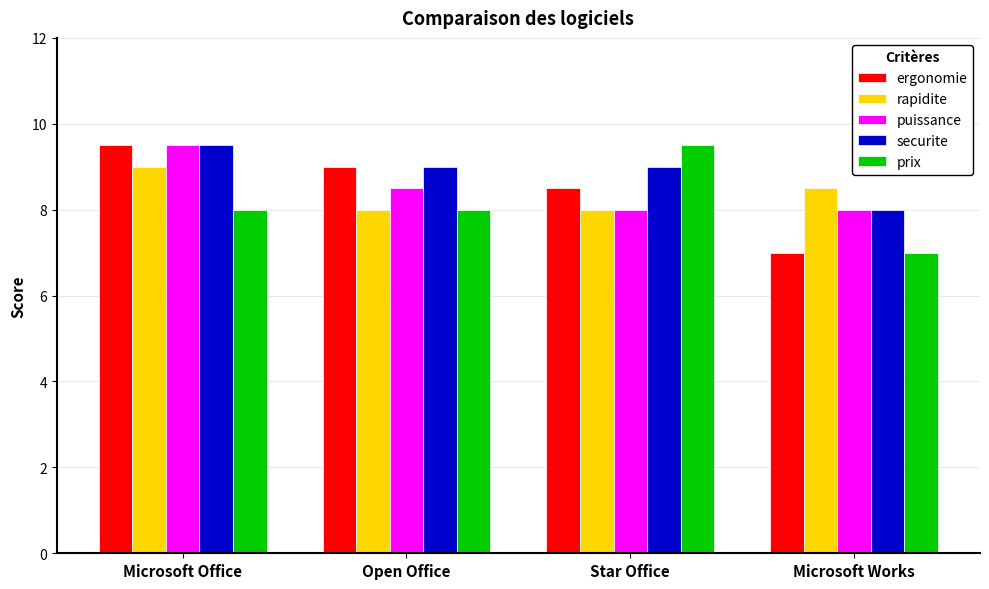

Which category has the highest value in the prix series?

Star Office